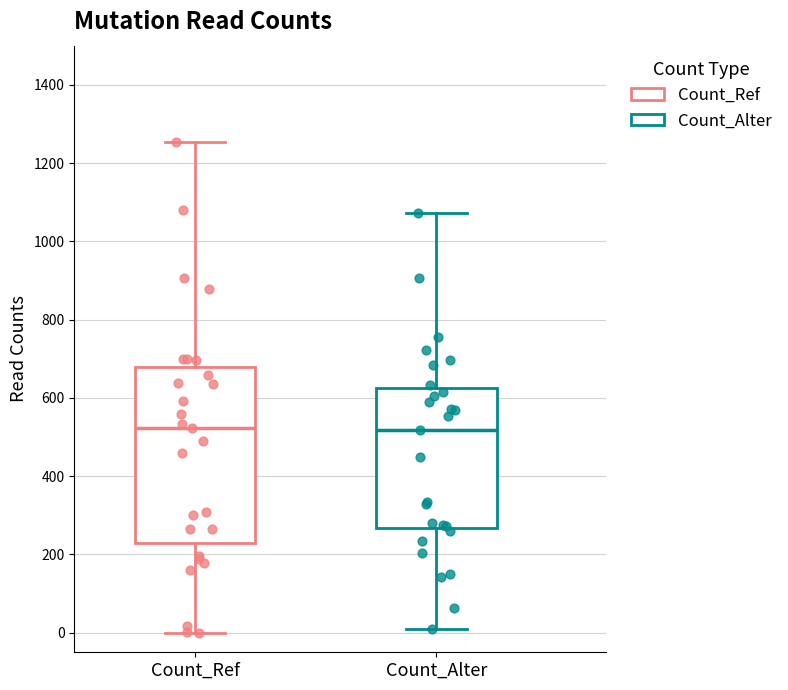

Reading left to right, read every box against the y-axis: the position of its median line, the range the box covers, and the ends of its whiskers. The values are not printed on the chart, so give them approximately, as read against the axis.

Count_Ref: median 520, box 240 to 680, whiskers 0 to 1260
Count_Alter: median 520, box 260 to 620, whiskers 0 to 1080